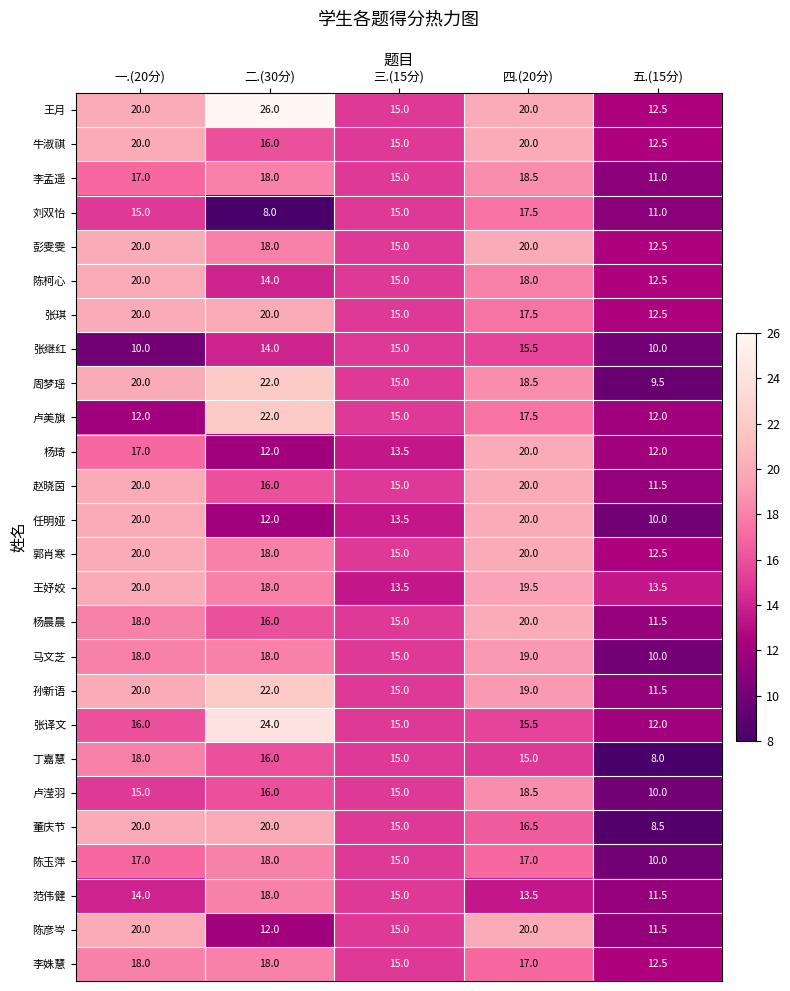

What is the difference between the second highest and second lowest values in the 张琪 series?

5.0